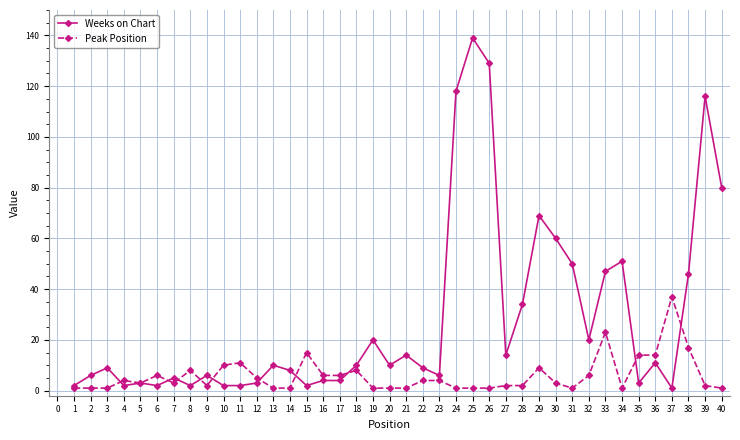

Between 1 and 39, which series saw the biggest shift?

Weeks on Chart